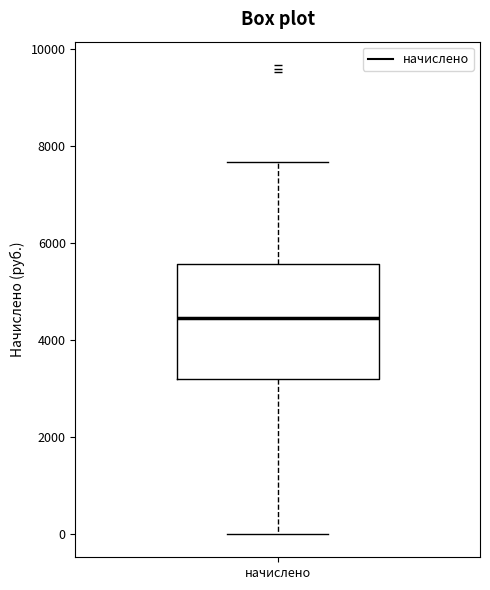

Where is the upper edge of the box for начислено on the y-axis? The values are not printed on the chart, so give them approximately, as read against the axis.

5600